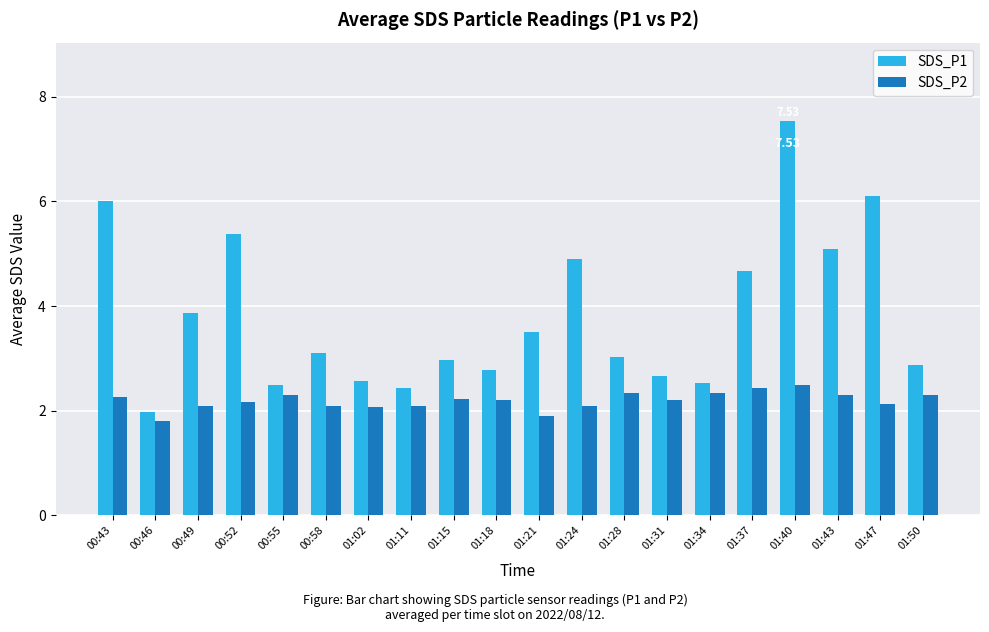

Which category has the highest value in the SDS_P1 series?

01:40